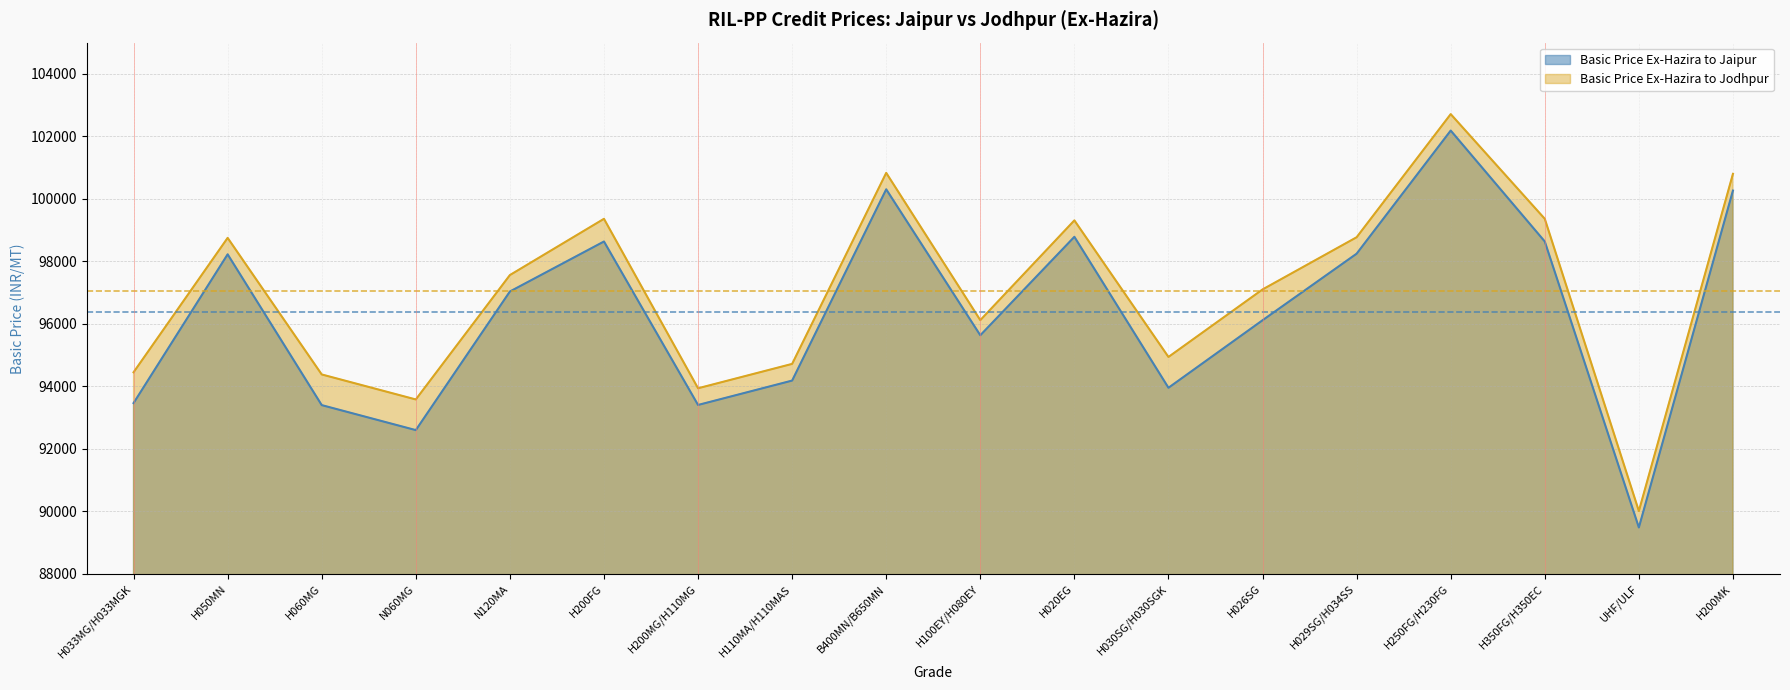

What is the label of the 4th point from the left?

N060MG